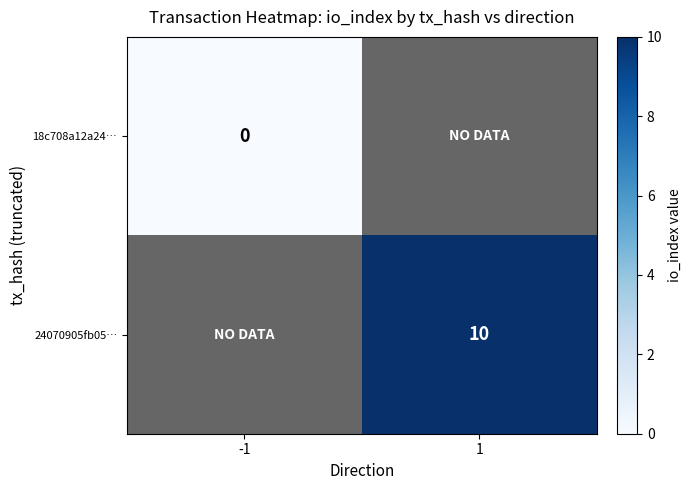

Is the value of 24070905fb05… at 1 greater than the value of 18c708a12a24… at -1?

Yes